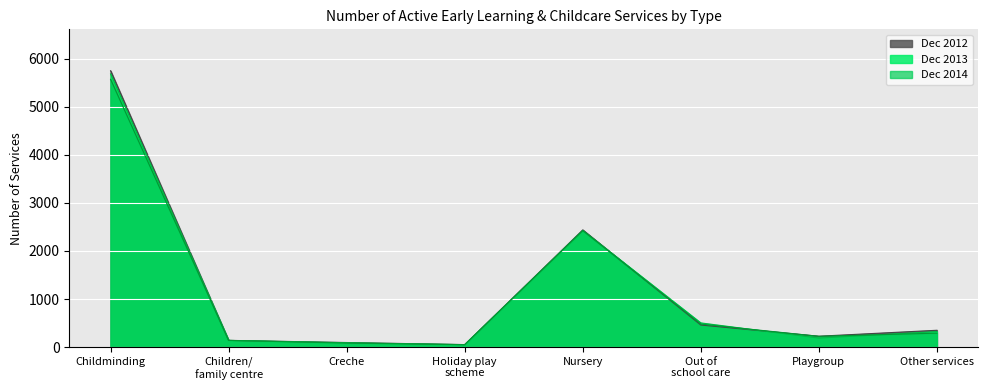

Between Children/family centre and Holiday play scheme, which is larger?

Children/family centre